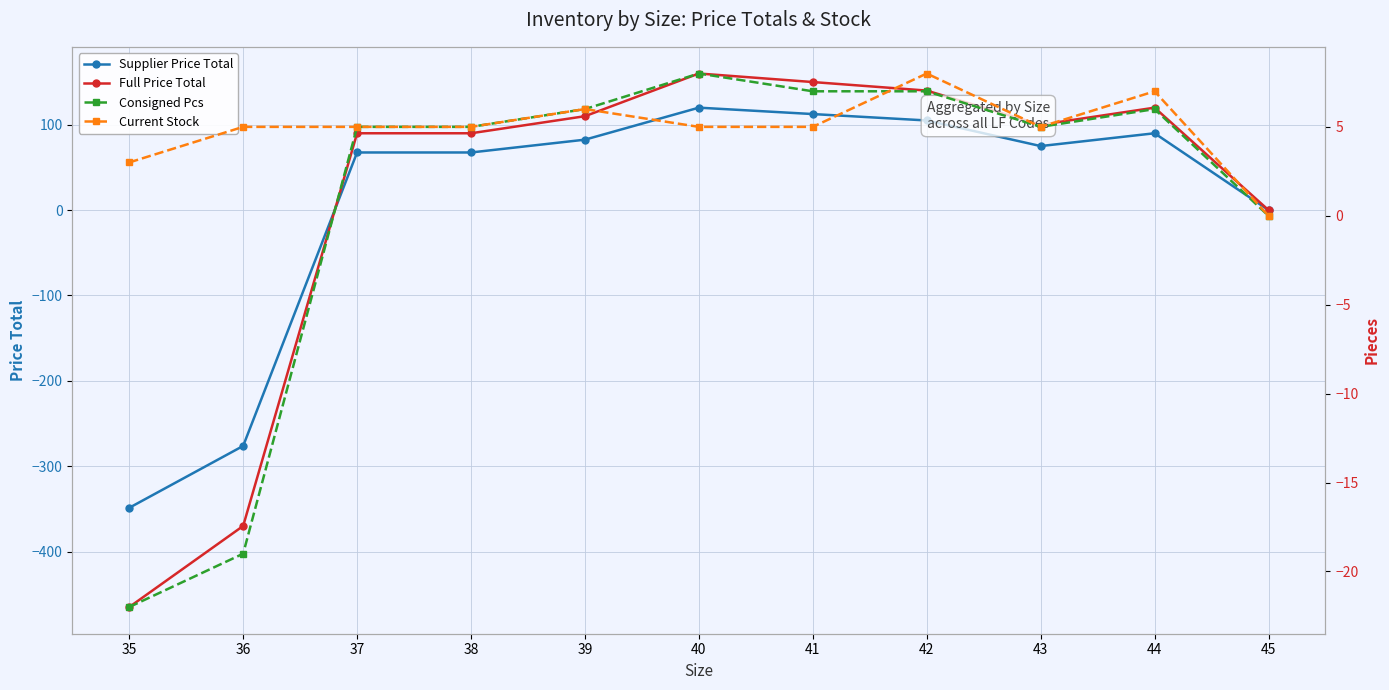

At which category does the chart reach its peak across all series?

40